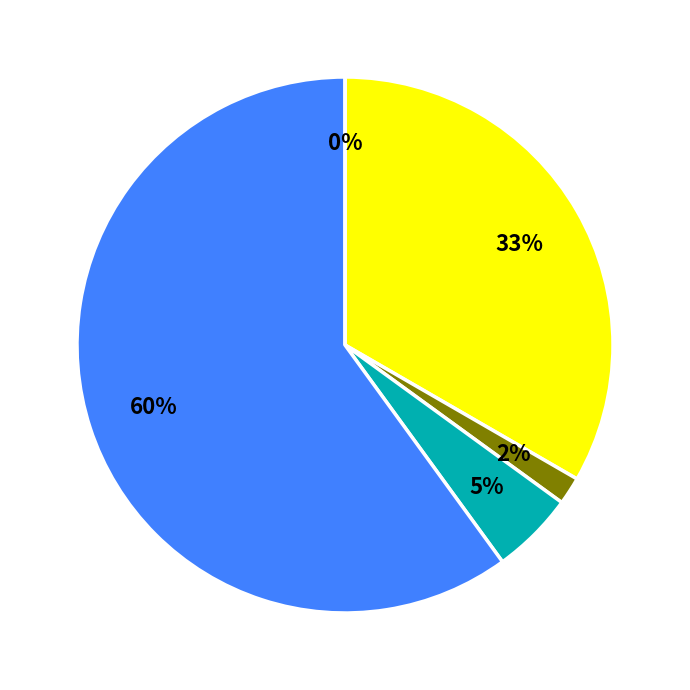

Do Europe and Amérique together represent more than half of the pie?

Yes